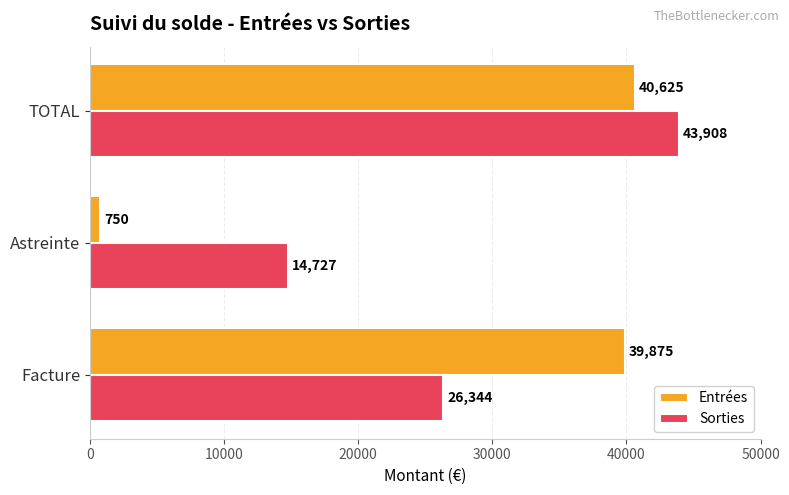

List the series in order of their overall mean, lowest first.

Entrées, Sorties